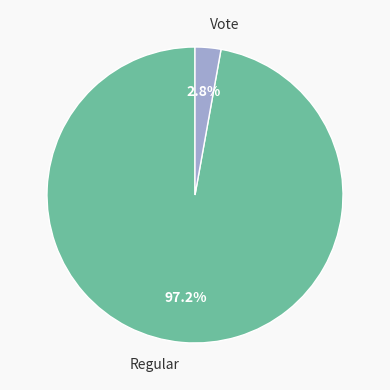

To the nearest percent, what is the difference between the Regular and Vote slice percentages?

94%